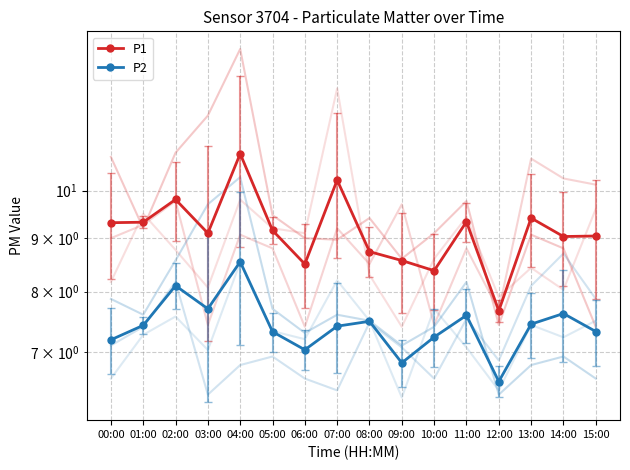

Where is the first local maximum for P2?

02:00